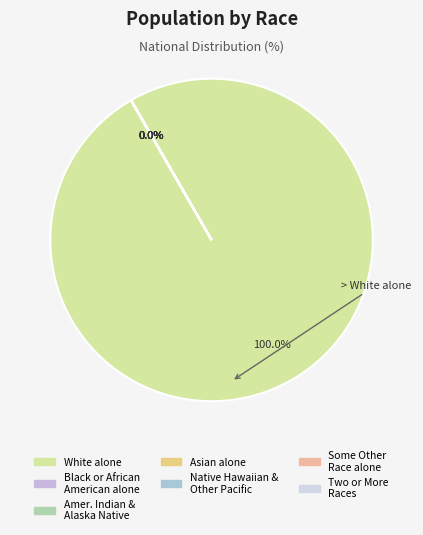

To the nearest percent, what is the difference between the largest and smallest slice percentages?

100%